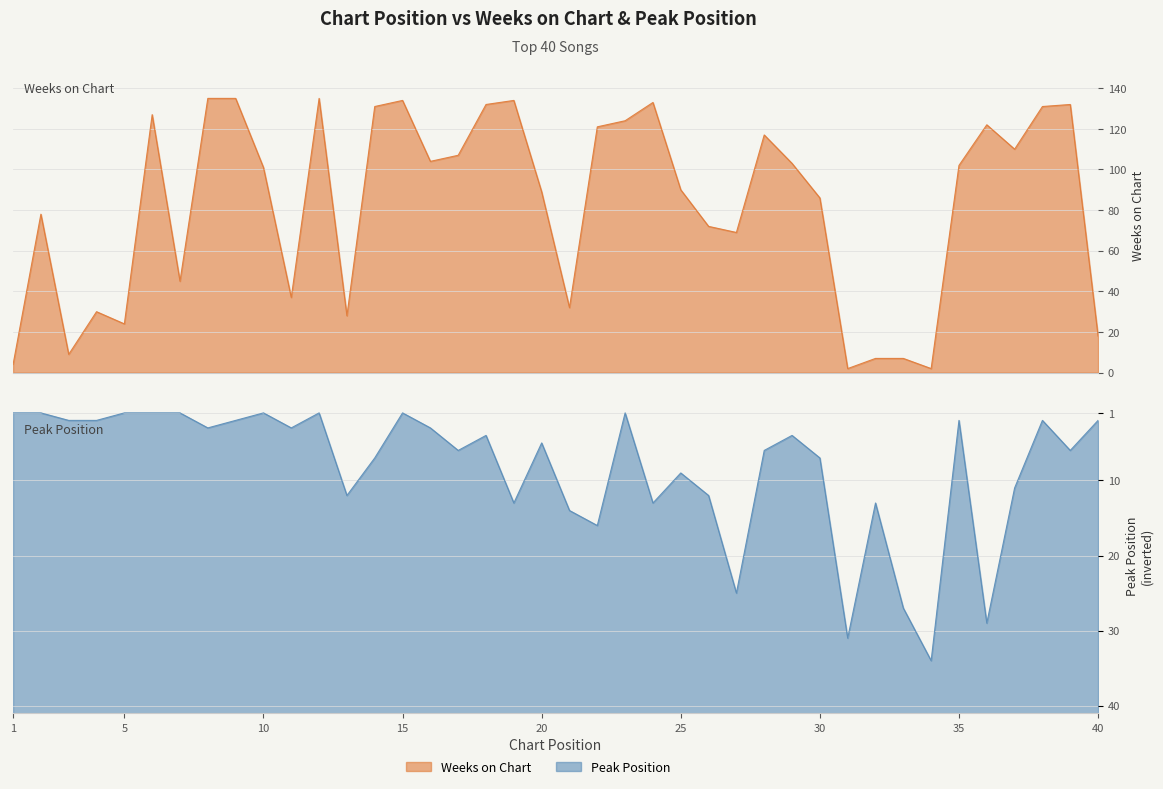

The value of Weeks on Chart at 7 is 67. True or false?

False